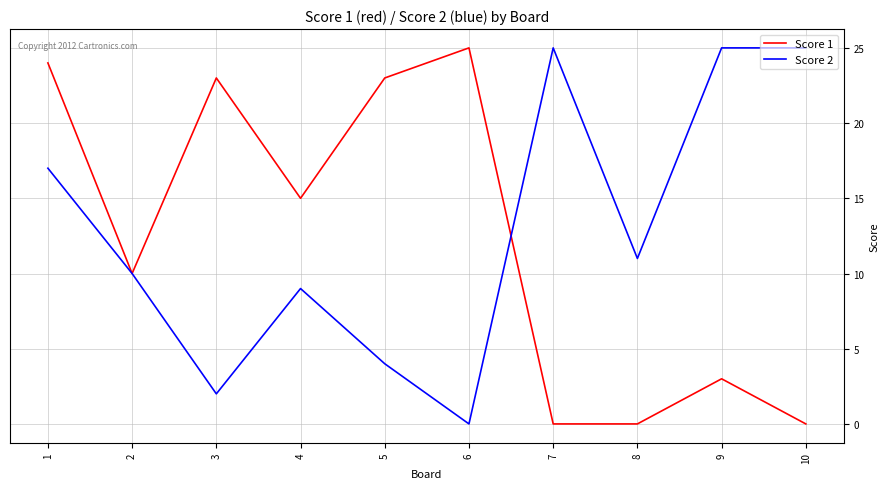

What is the difference between the highest and lowest values at 7?

25